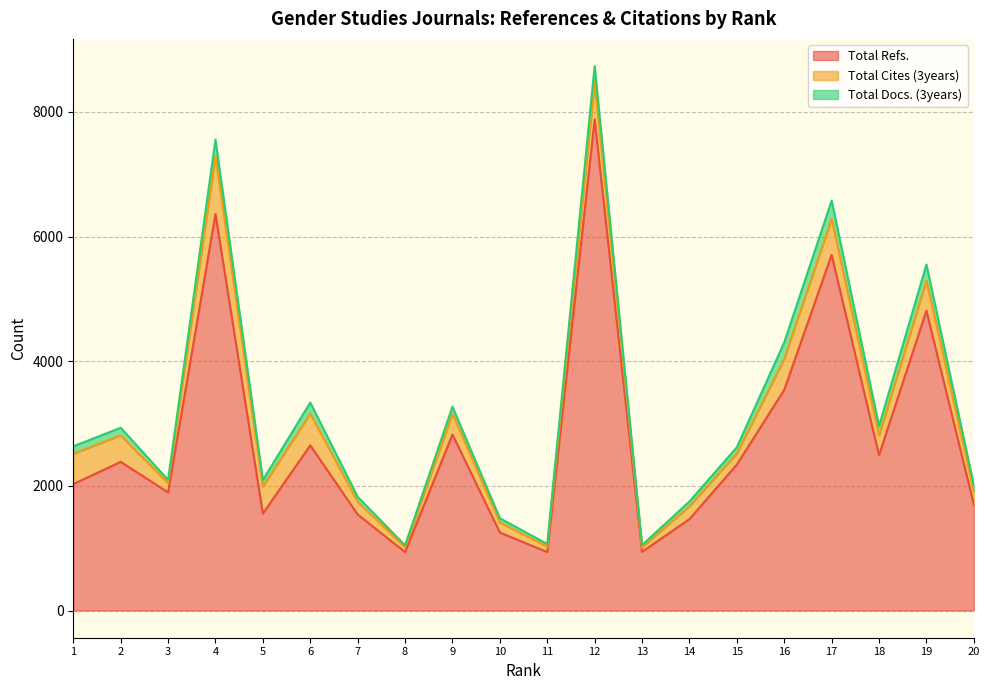

What is the value of the Total Cites (3years) point at the 14th from the left?

206